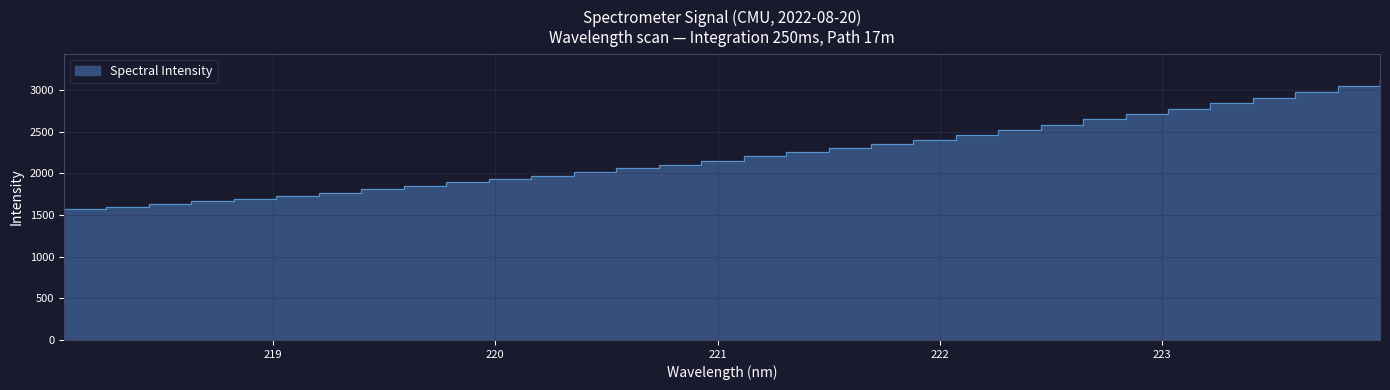

Does the chart have visible grid lines?

Yes